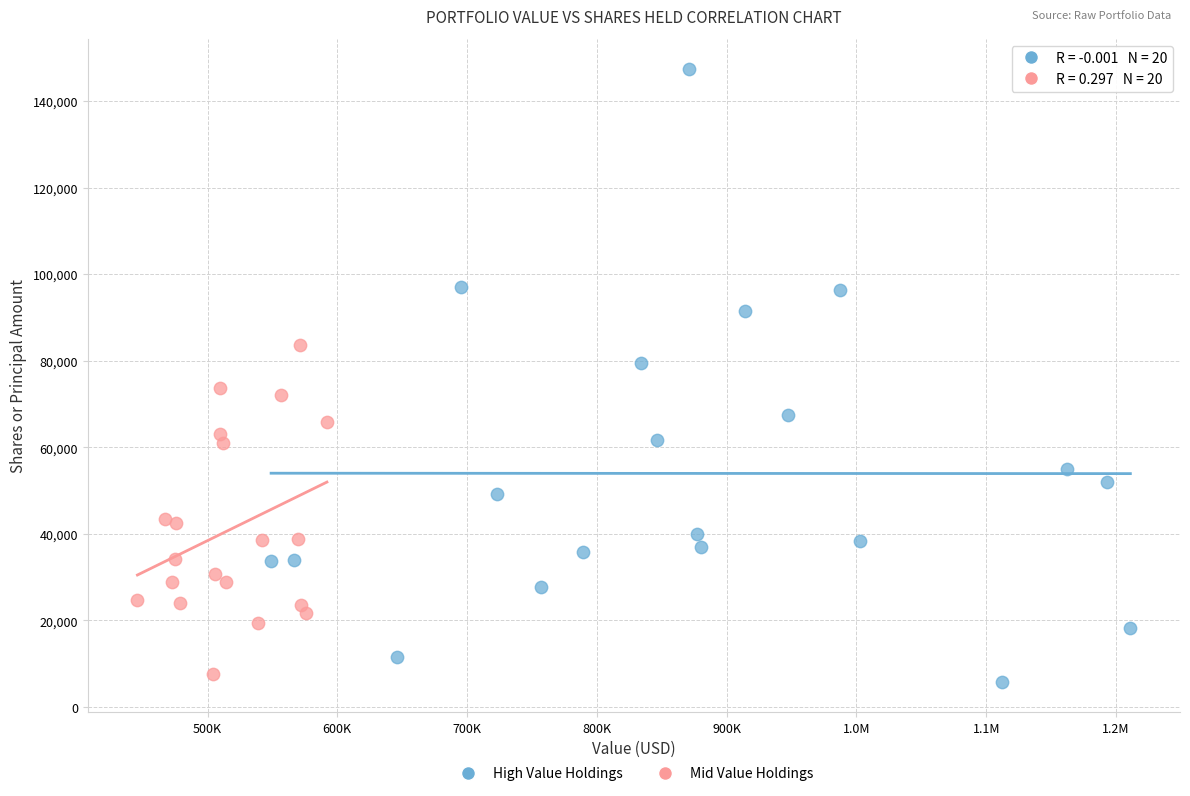

Which series has the widest spread of Y values?

High Value Holdings